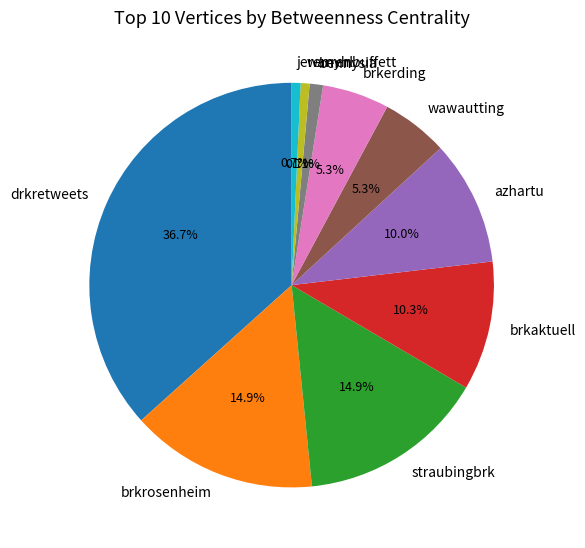

What percentage is NOT represented by brkaktuell?

89.7%